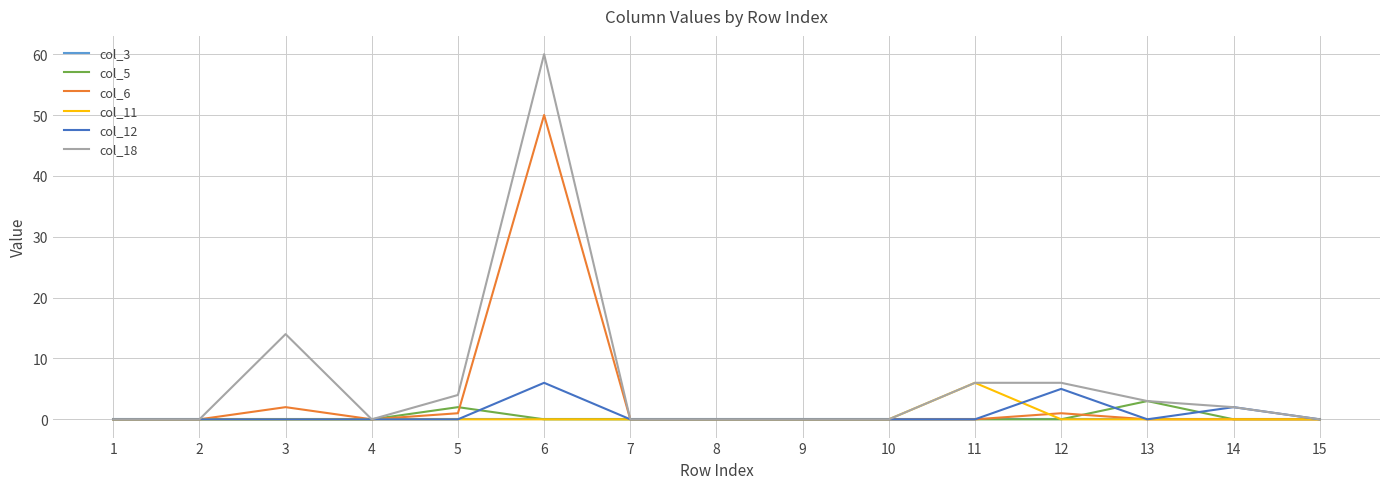

How many lines are shown in the chart?

6